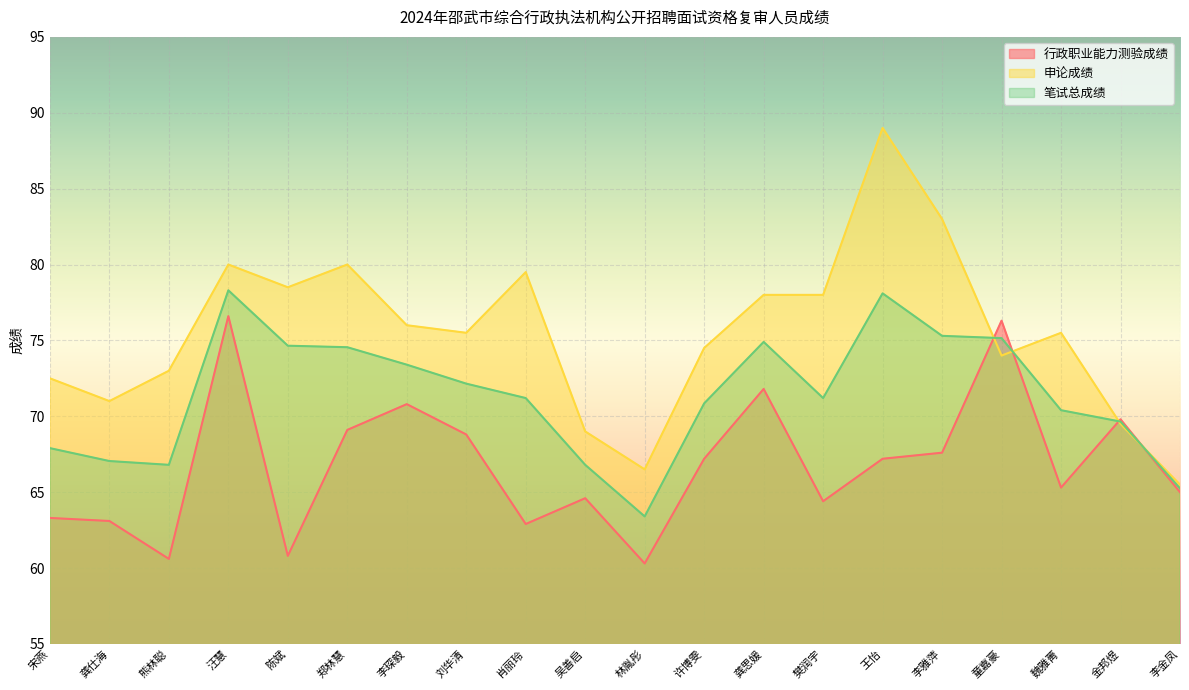

What is the average value of the 行政职业能力测验成绩 series?

66.8